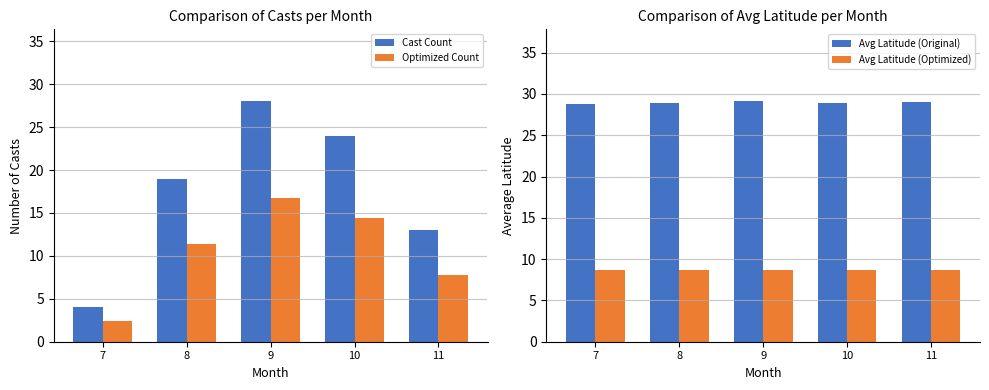

Rank the series by their maximum value, from lowest to highest.

Avg Latitude (Optimized), Optimized Count, Cast Count, Avg Latitude (Original)